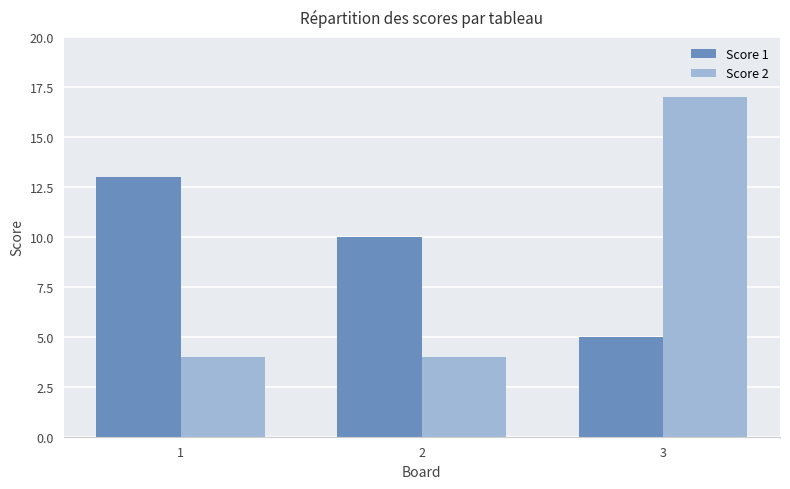

True or false: Score 2 has a value of 4 at 2.

True